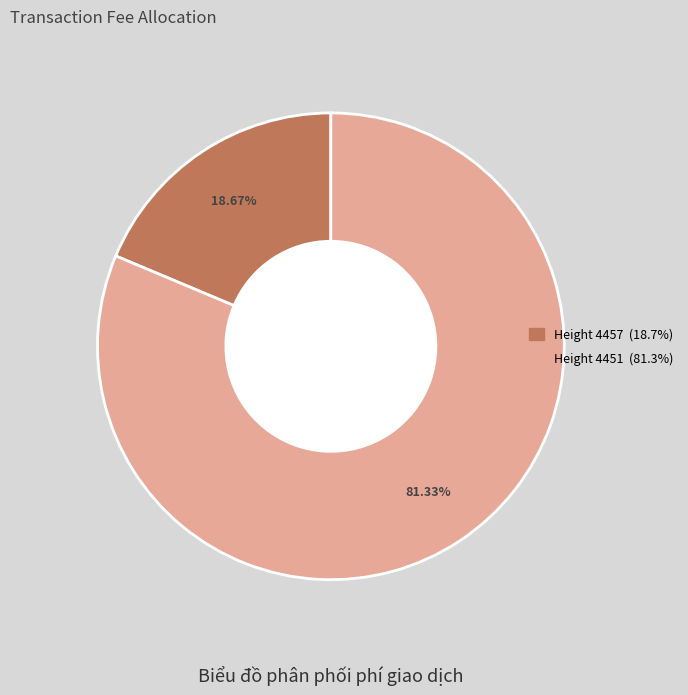

To the nearest percent, what is the average slice percentage?

50%